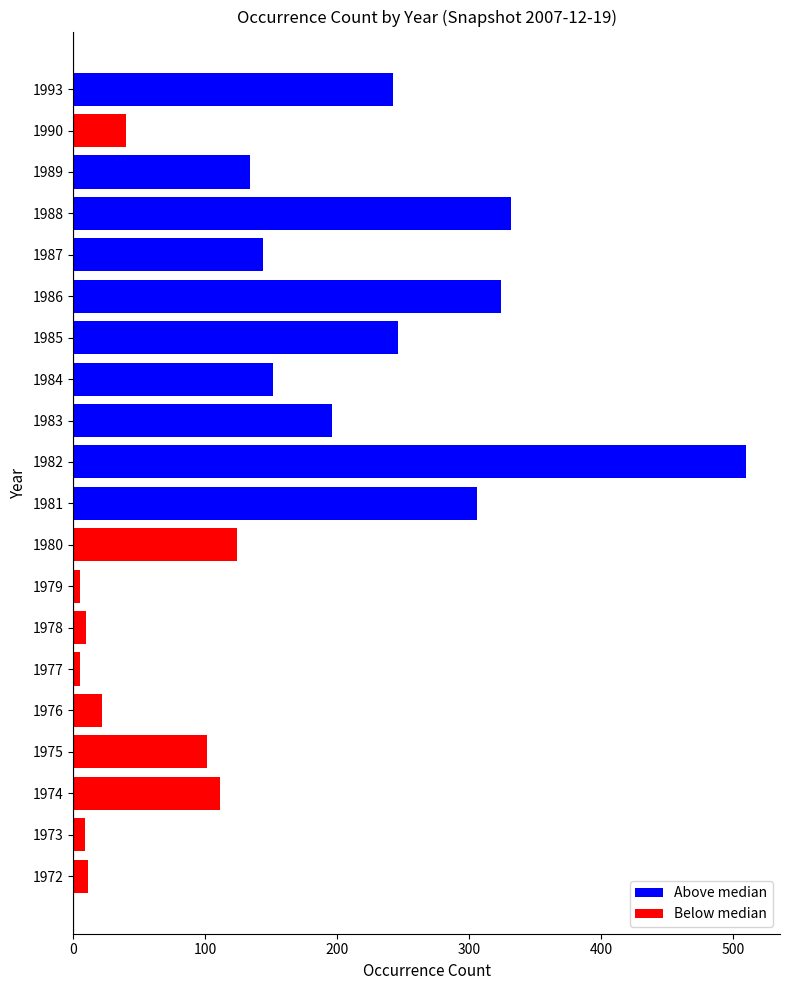

What is the average value?

151